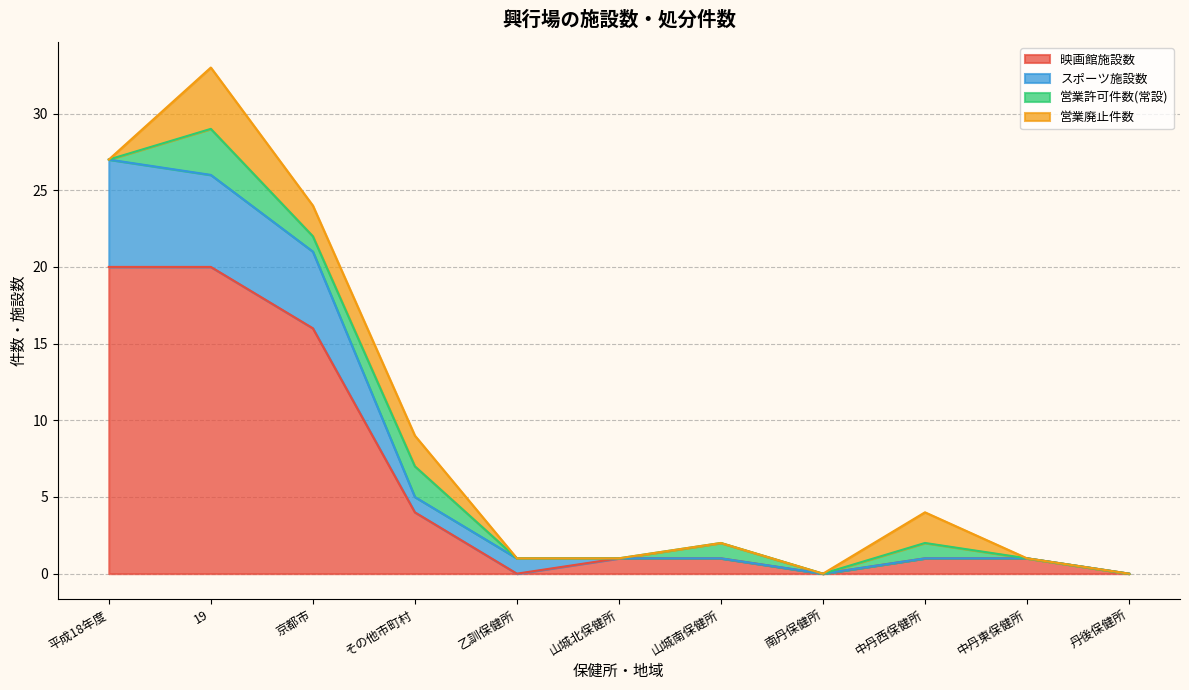

Rank the categories by 映画館施設数 value from lowest to highest.

乙訓保健所, 南丹保健所, 丹後保健所, 山城北保健所, 山城南保健所, 中丹西保健所, 中丹東保健所, その他市町村, 京都市, 平成18年度, 19